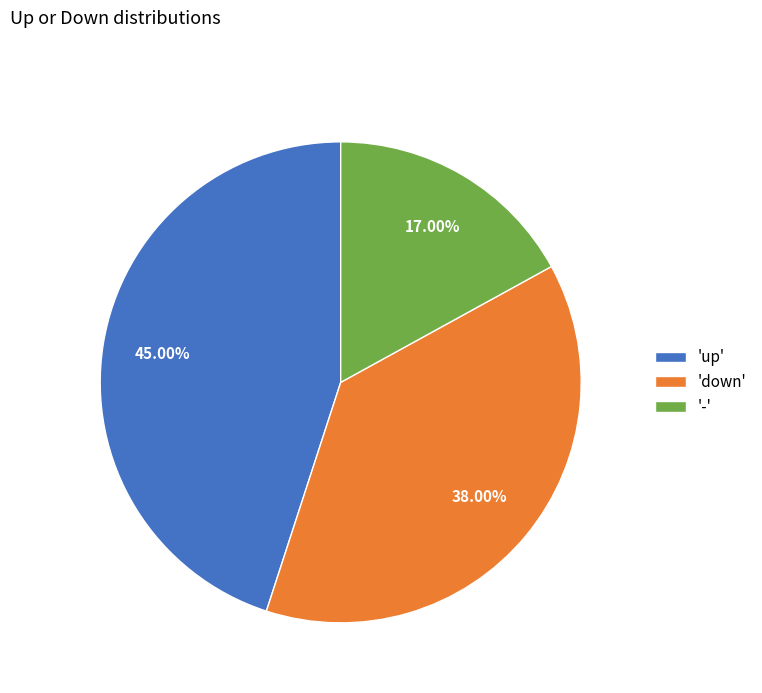

Which slice is the largest?

'up'